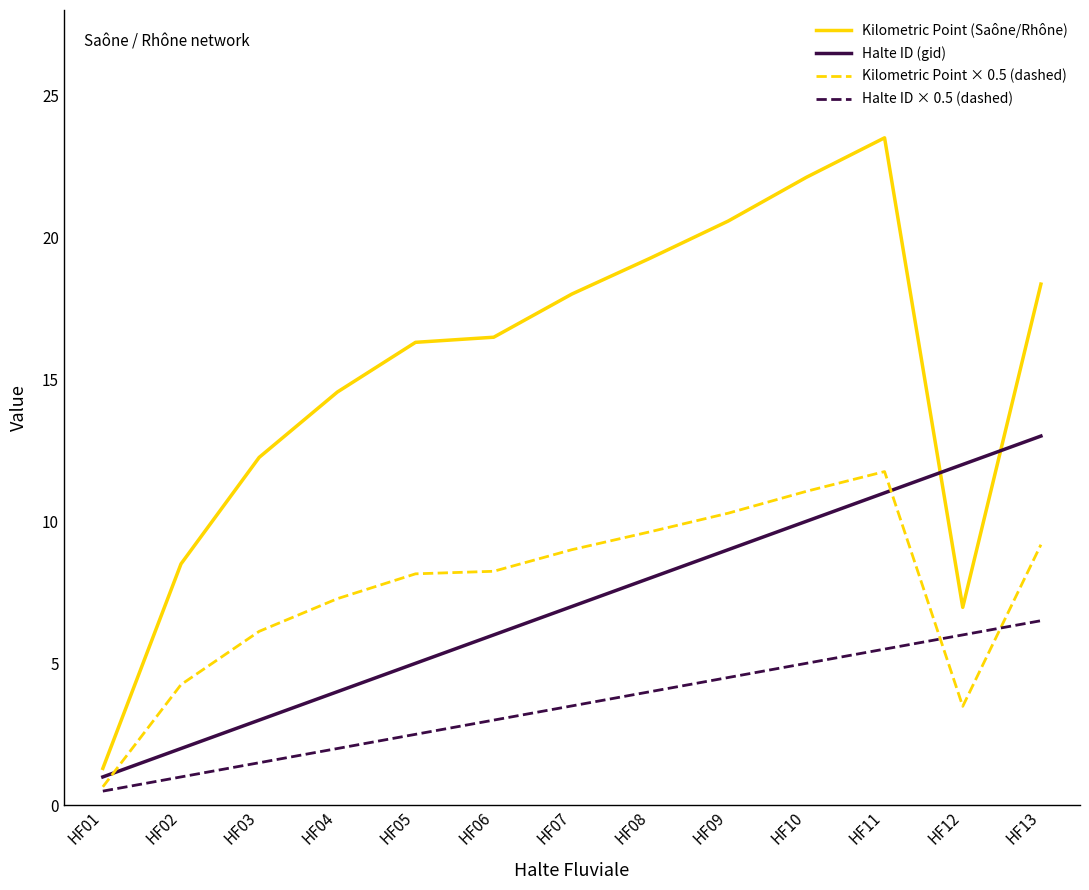

Rank the categories by Halte ID (gid) value from highest to lowest.

HF13, HF12, HF11, HF10, HF09, HF08, HF07, HF06, HF05, HF04, HF03, HF02, HF01